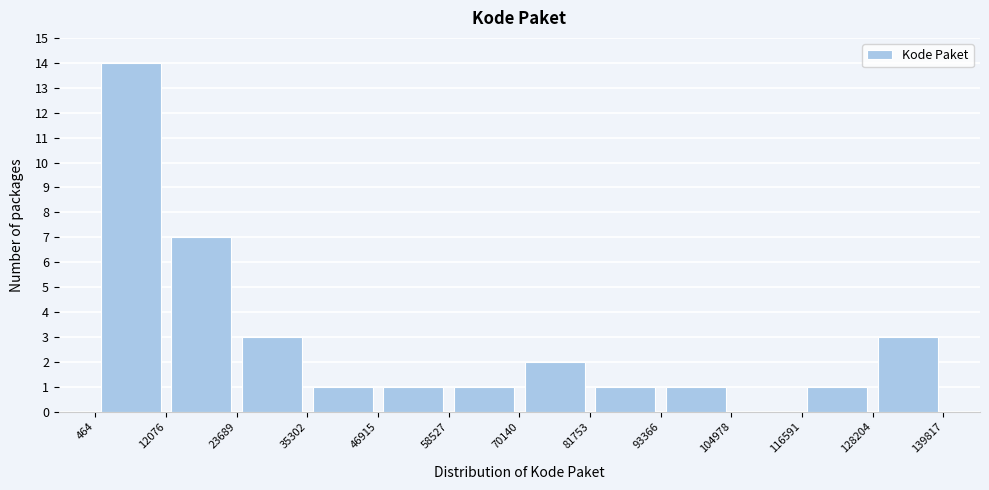

Reading left to right, list every bar in this chart as the range it spans on the x-axis followed by its height. The values are not printed on the chart, so give them approximately, as read against the axis.

464 to 12076: 14
12076 to 23689: 7
23689 to 35302: 3
35302 to 46915: 1
46915 to 58527: 1
58527 to 70140: 1
70140 to 81753: 2
81753 to 93366: 1
93366 to 104978: 1
104978 to 116591: 0
116591 to 128204: 1
128204 to 139817: 3